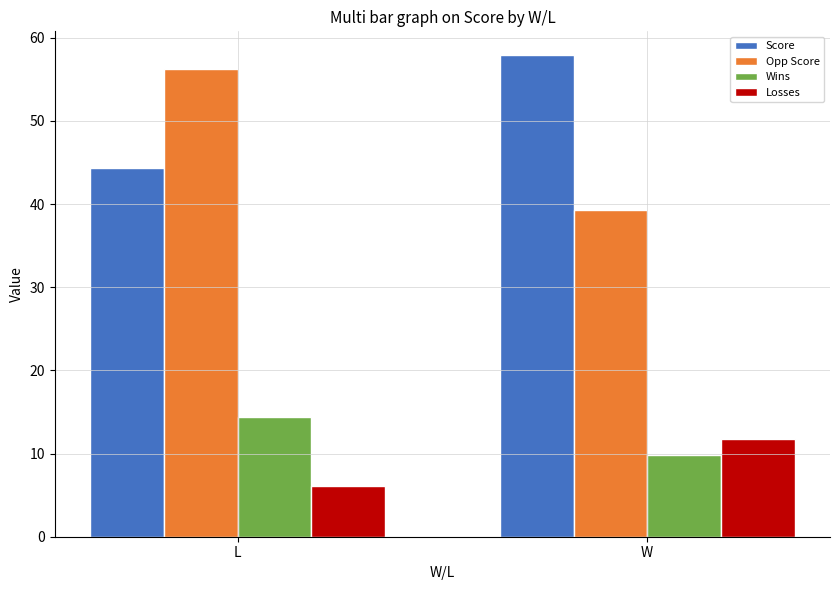

What is the minimum value shown in the chart?

6.1